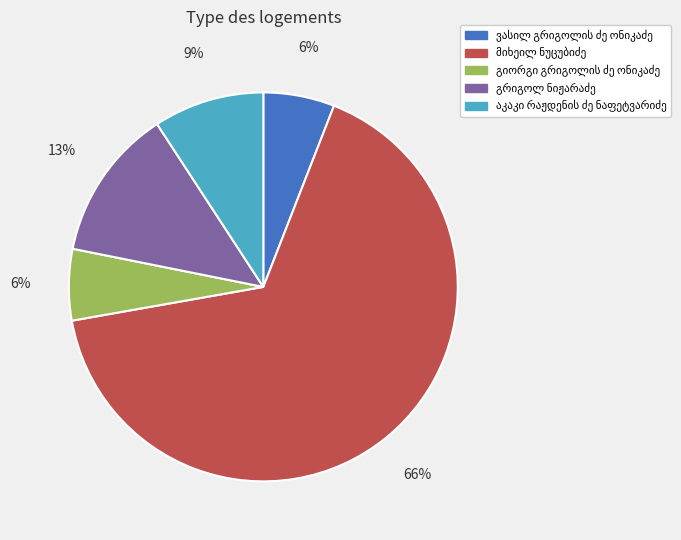

Is there a majority slice in this chart?

Yes